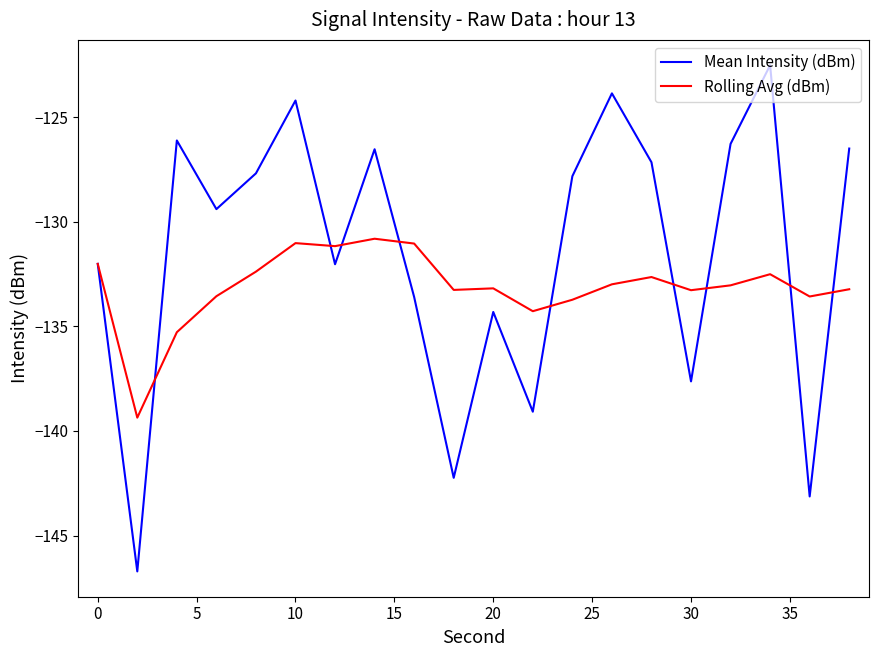

Rank the series by their average value, from lowest to highest.

Rolling Avg (dBm), Mean Intensity (dBm)